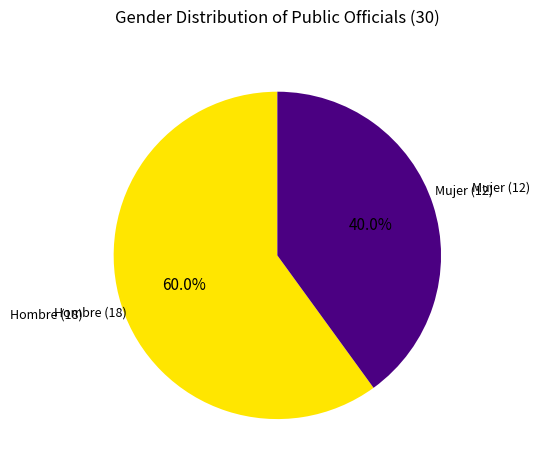

Is there any slice that represents more than half of the pie?

Yes